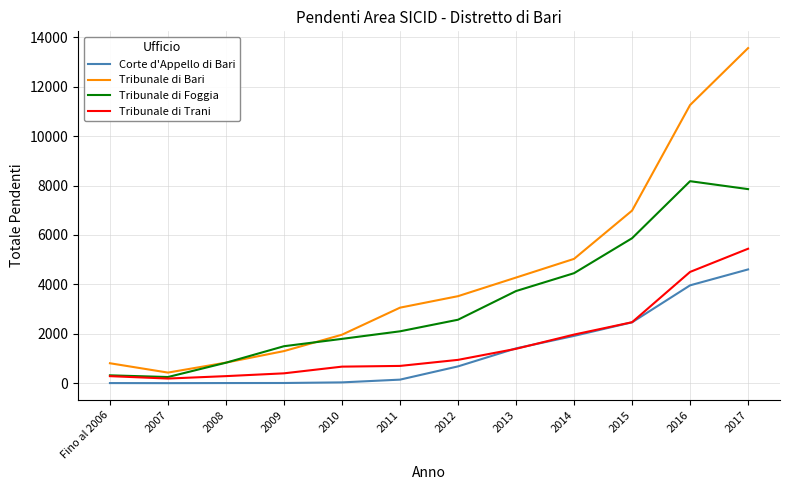

What value does the Tribunale di Trani series have at 2012, to the nearest 50?

950